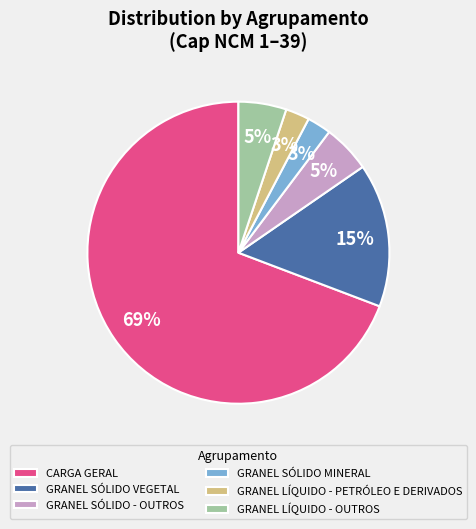

To the nearest percent, what is the difference between the GRANEL LÍQUIDO - OUTROS and CARGA GERAL slice percentages?

64%